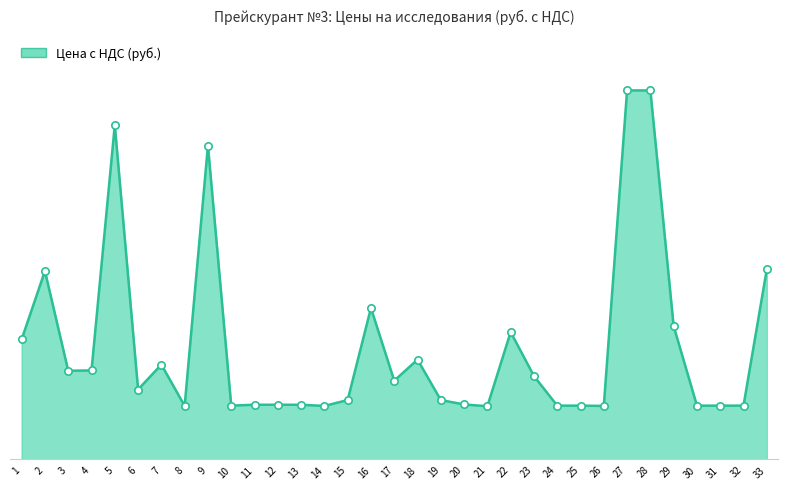

Between 20 and 33, which is larger?

33